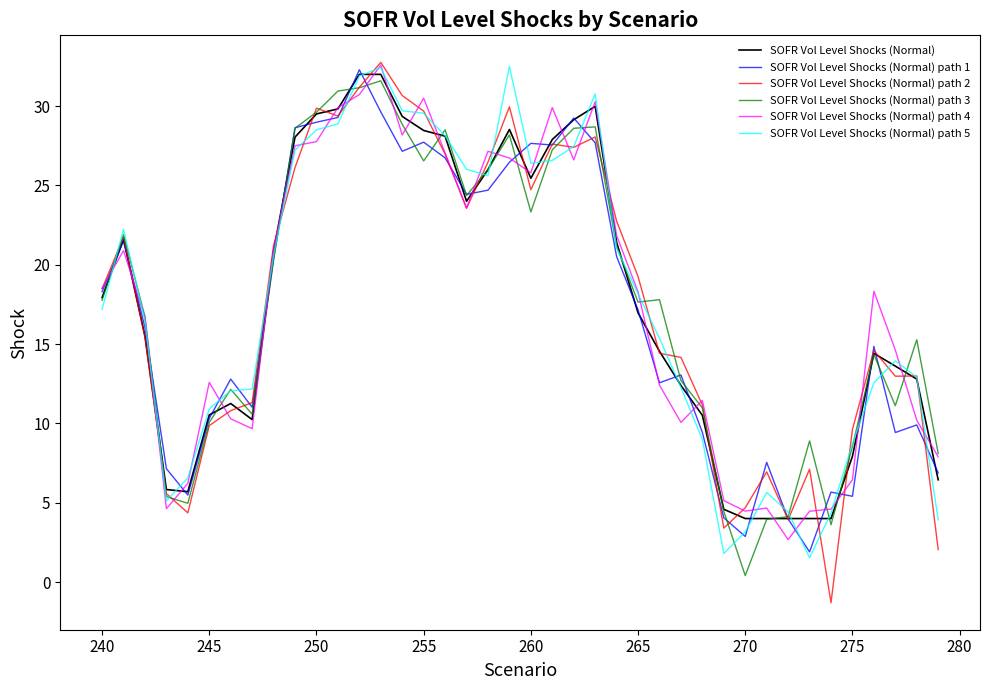

What is the highest value of the SOFR Vol Level Shocks (Normal) series?

32.0